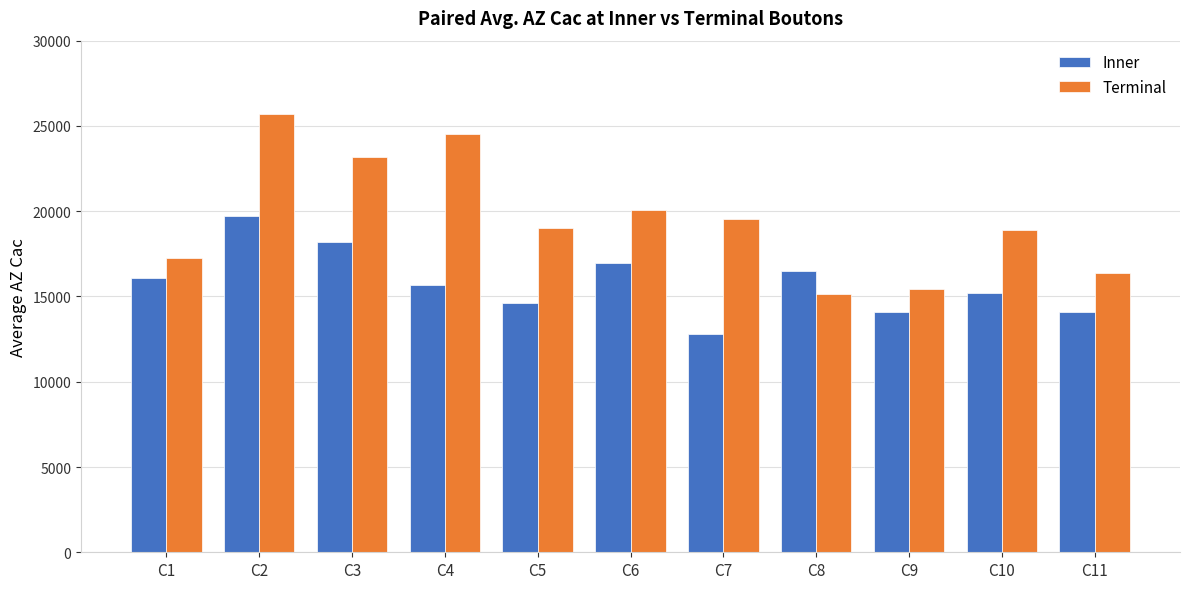

Which category has the lowest value across all series?

C7